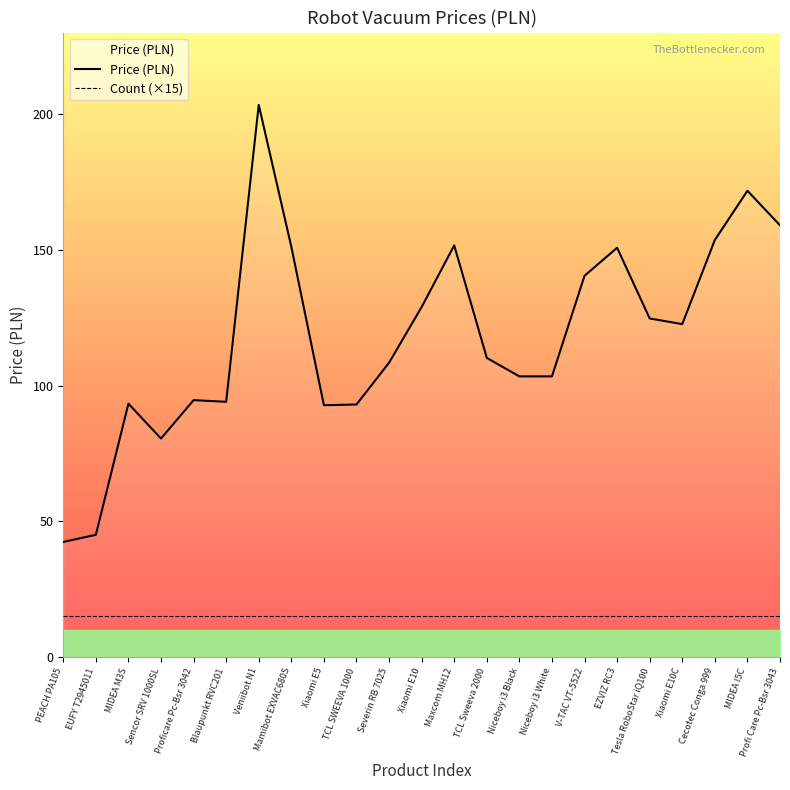

Where is Price (PLN) nearest to the value 122?

Xiaomi E10C